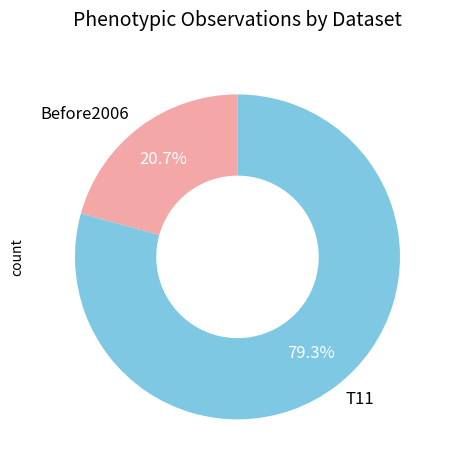

Which slice is the smallest?

Before2006